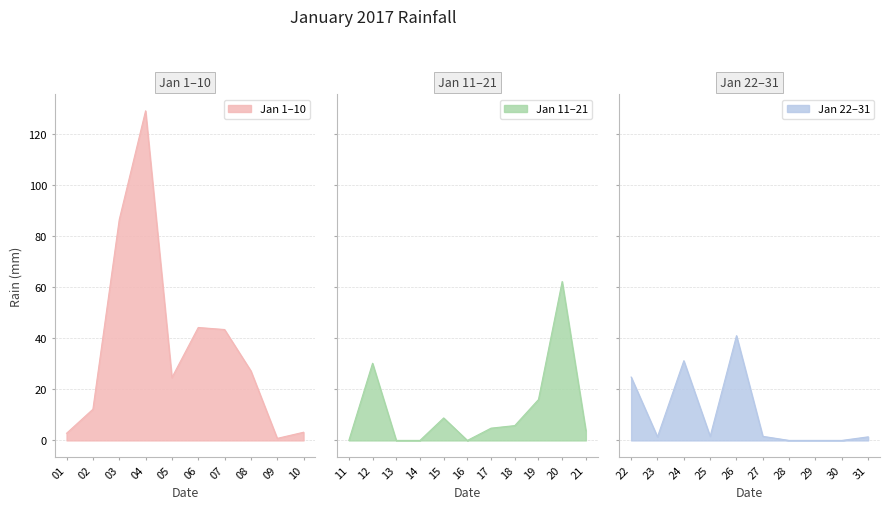

Read the value at 2017-01-10.

3.2